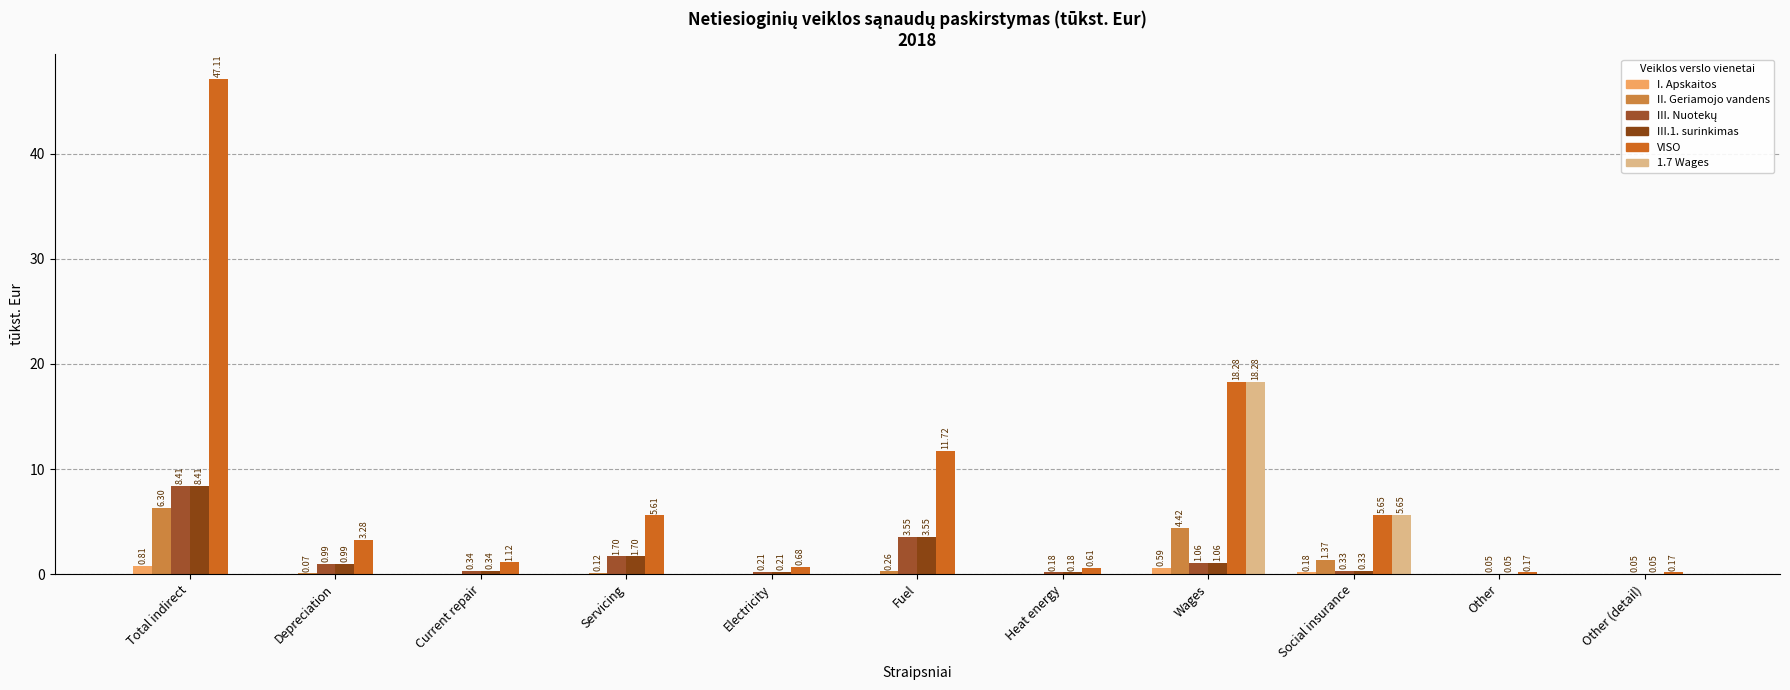

Does the chart contain stacked bars?

No